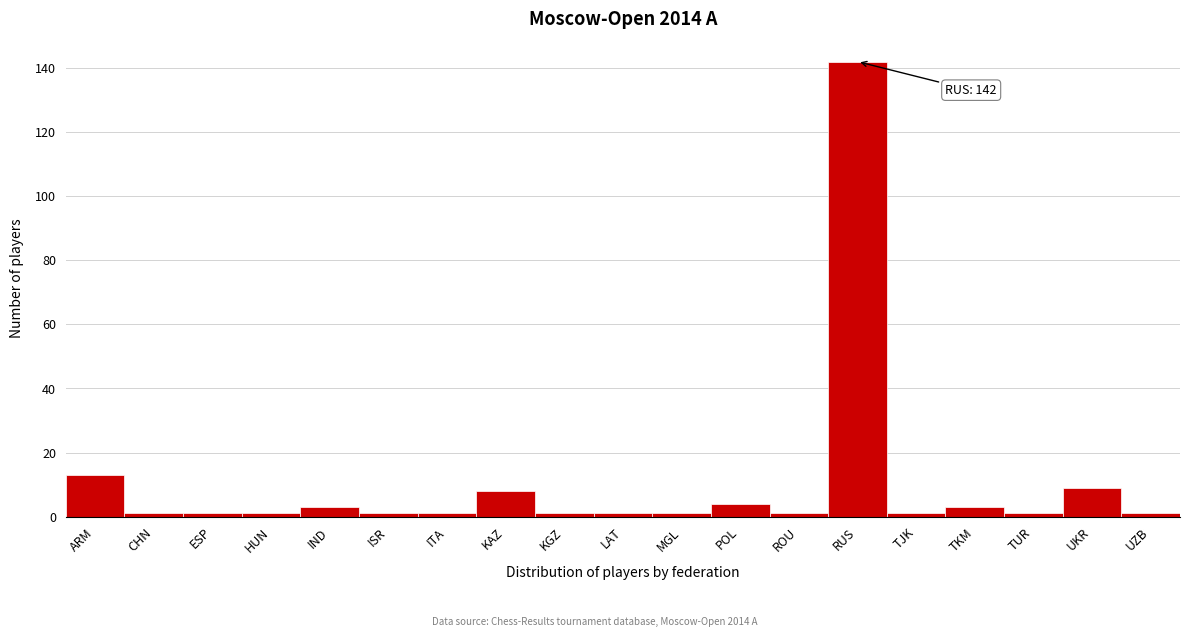

Reading left to right, what are all the values shown in this chart?

ARM=13	CHN=1	ESP=1	HUN=1	IND=3	ISR=1	ITA=1	KAZ=8	KGZ=1	LAT=1	MGL=1	POL=4	ROU=1	RUS=142	TJK=1	TKM=3	TUR=1	UKR=9	UZB=1